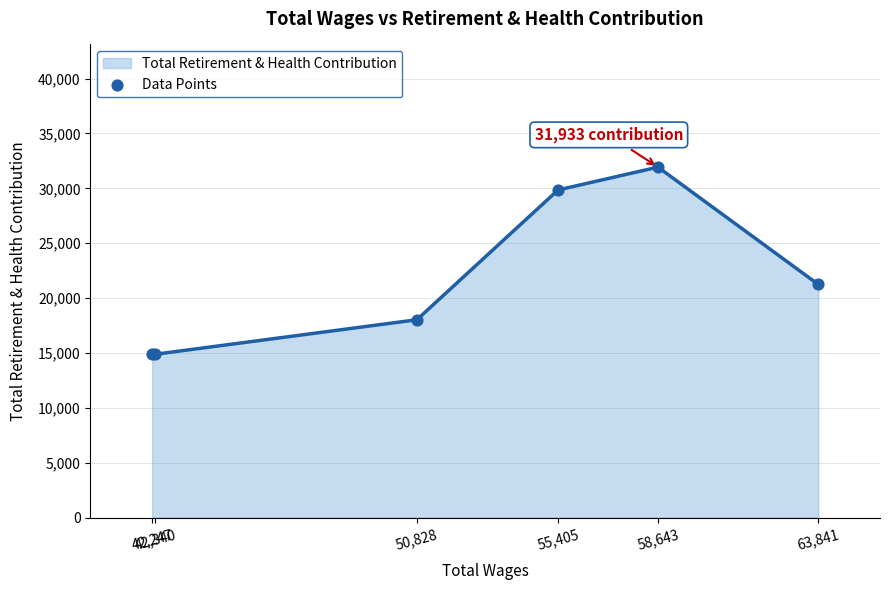

What is the maximum value shown in the chart?

31933